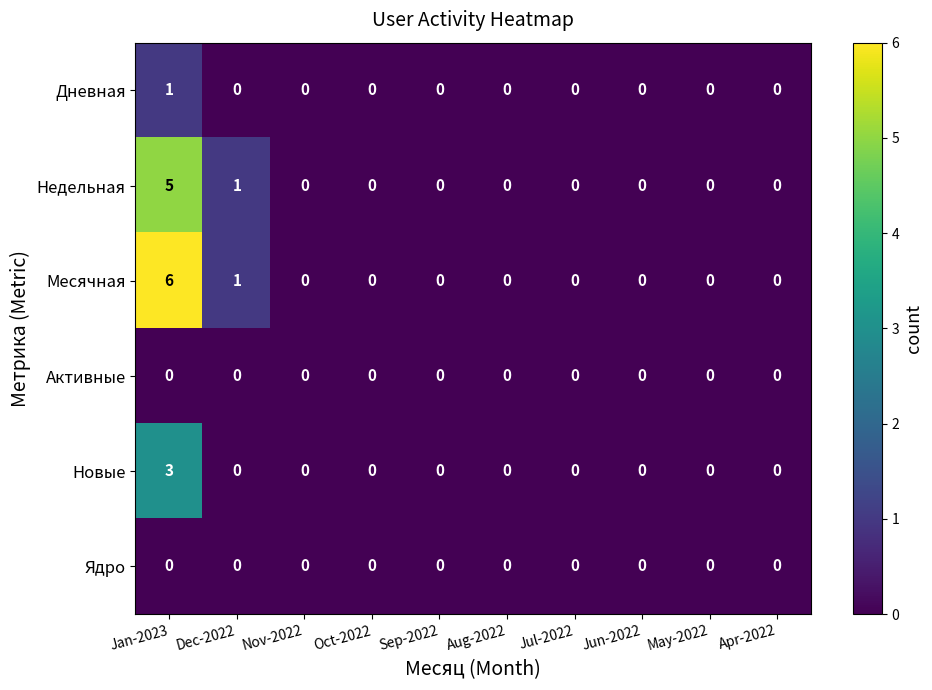

Which series has the largest total across all categories?

Месячная